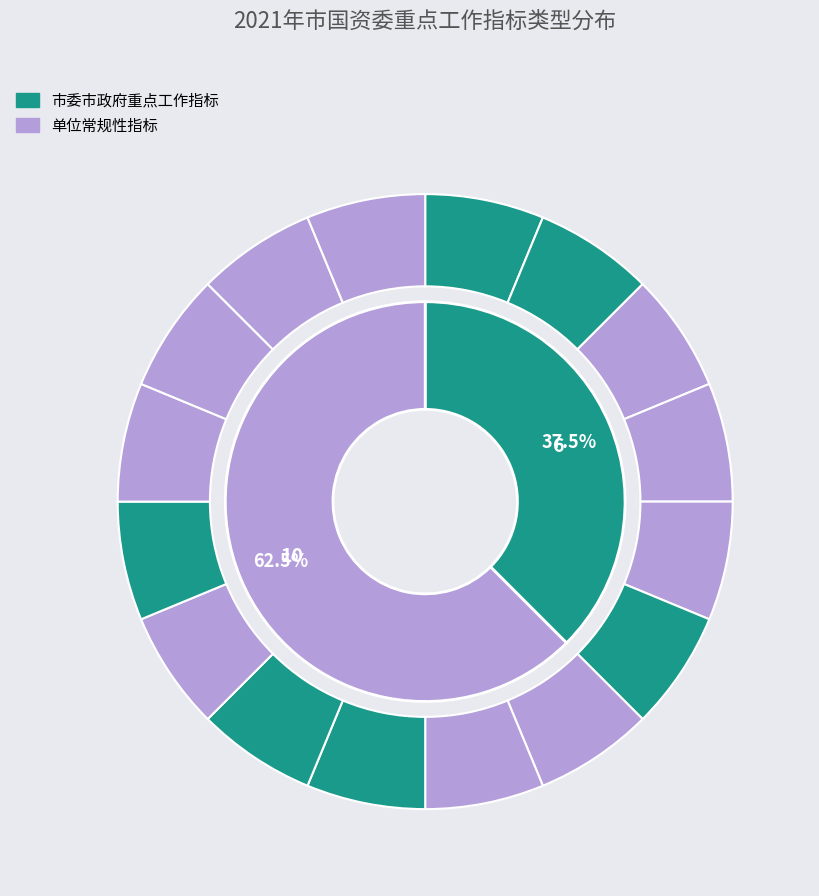

To the nearest percent, what is the average slice percentage?

50%